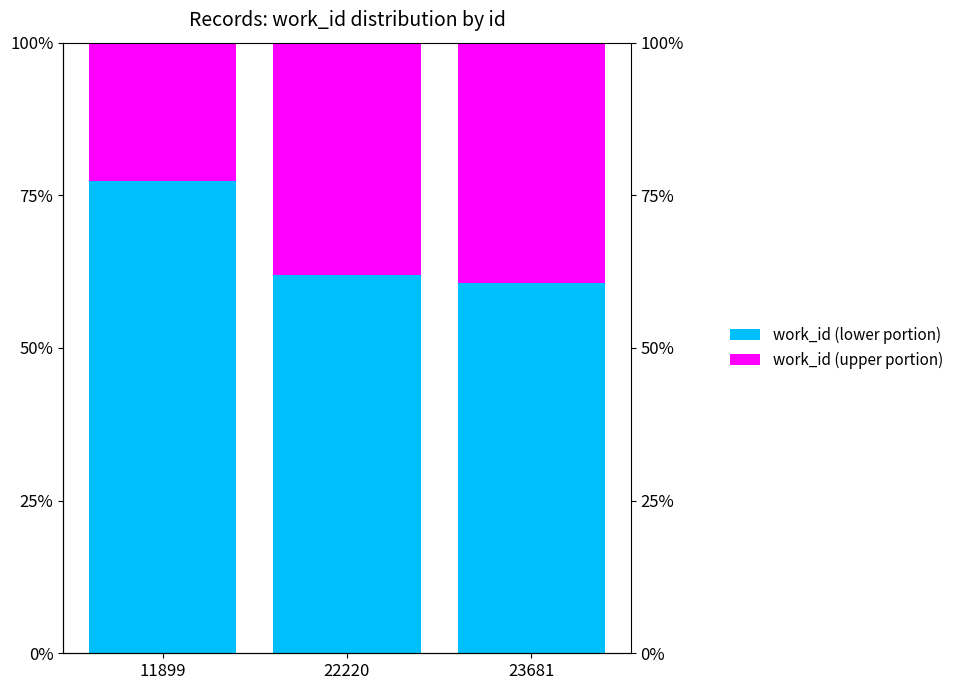

What are all the series names shown in the legend?

work_id (lower portion), work_id (upper portion)